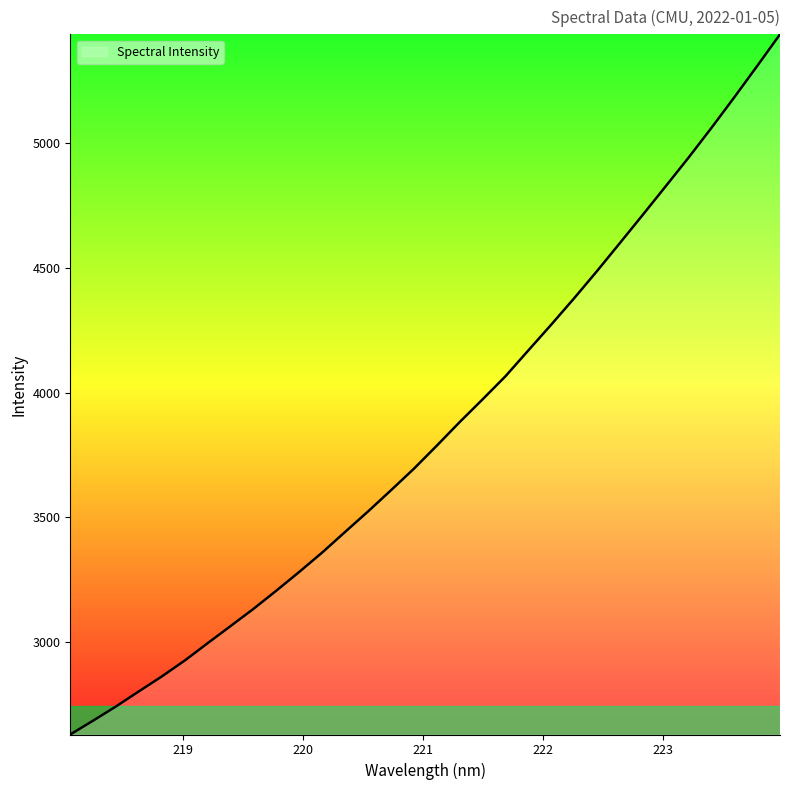

What is the minimum value shown in the chart?

2628.1